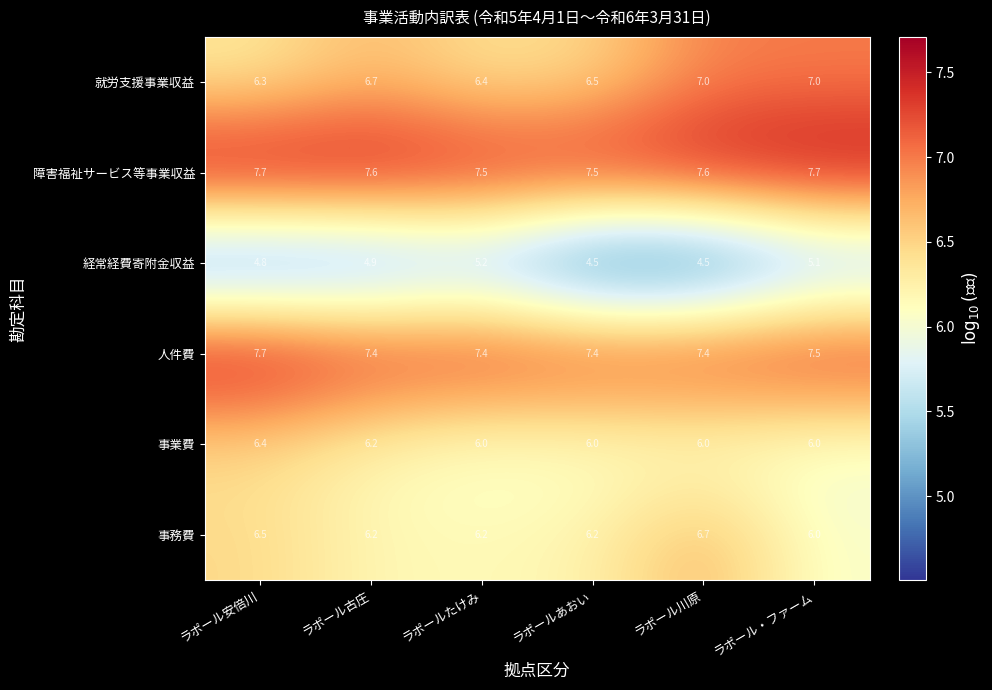

What is the minimum value shown in the chart?

4.5